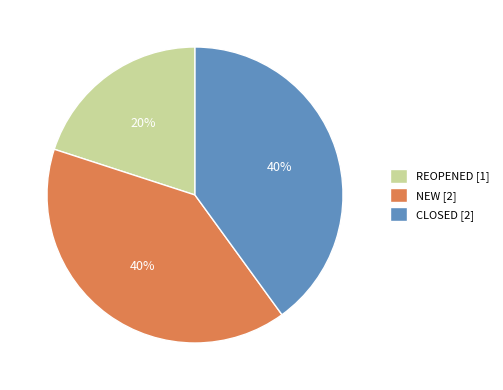

Which category has the smallest portion of the pie?

REOPENED [1]